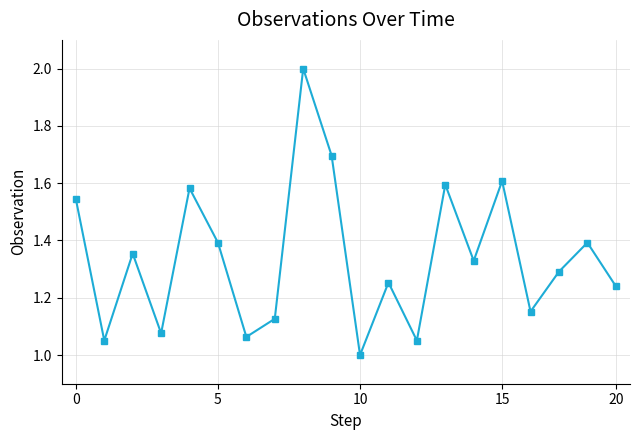

What is the difference between the maximum and minimum values?

1.0